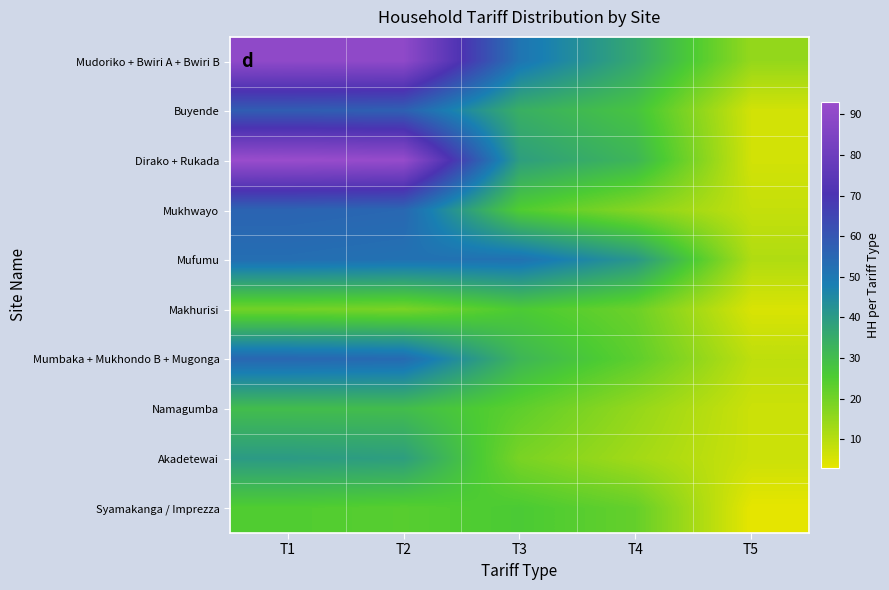

At how many categories does at least one series exceed 30?

4